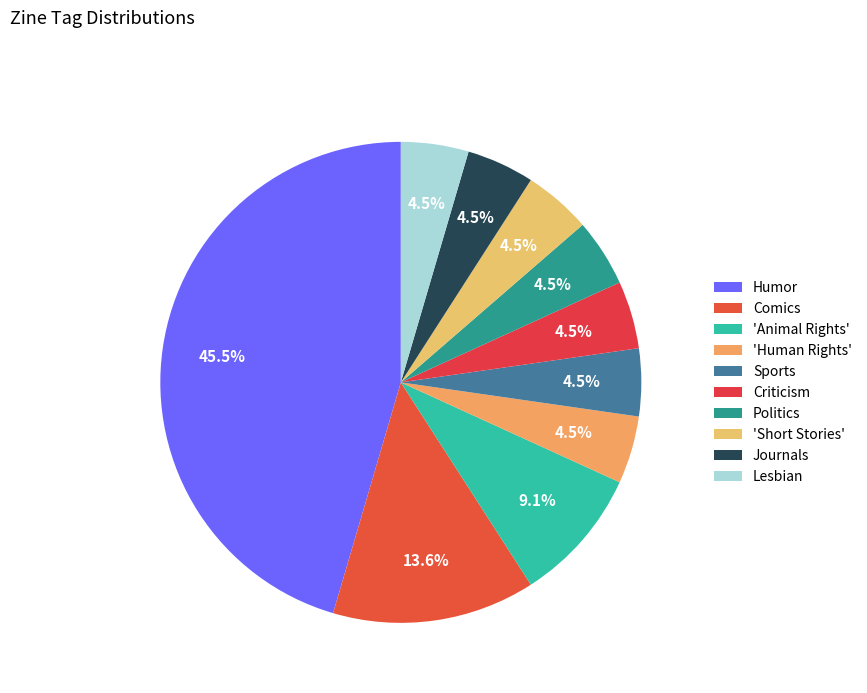

What percentage is the Humor slice, to the nearest percent?

45%